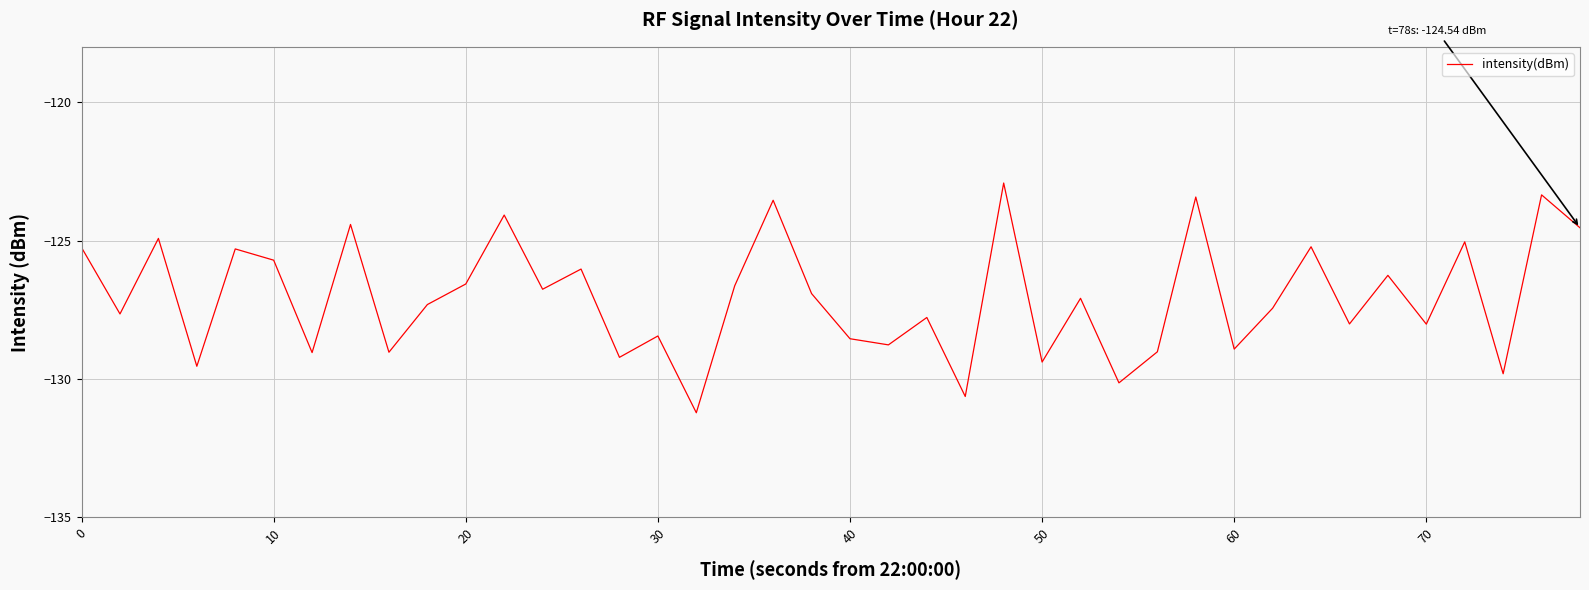

What is the sum of all values?

-5081.9